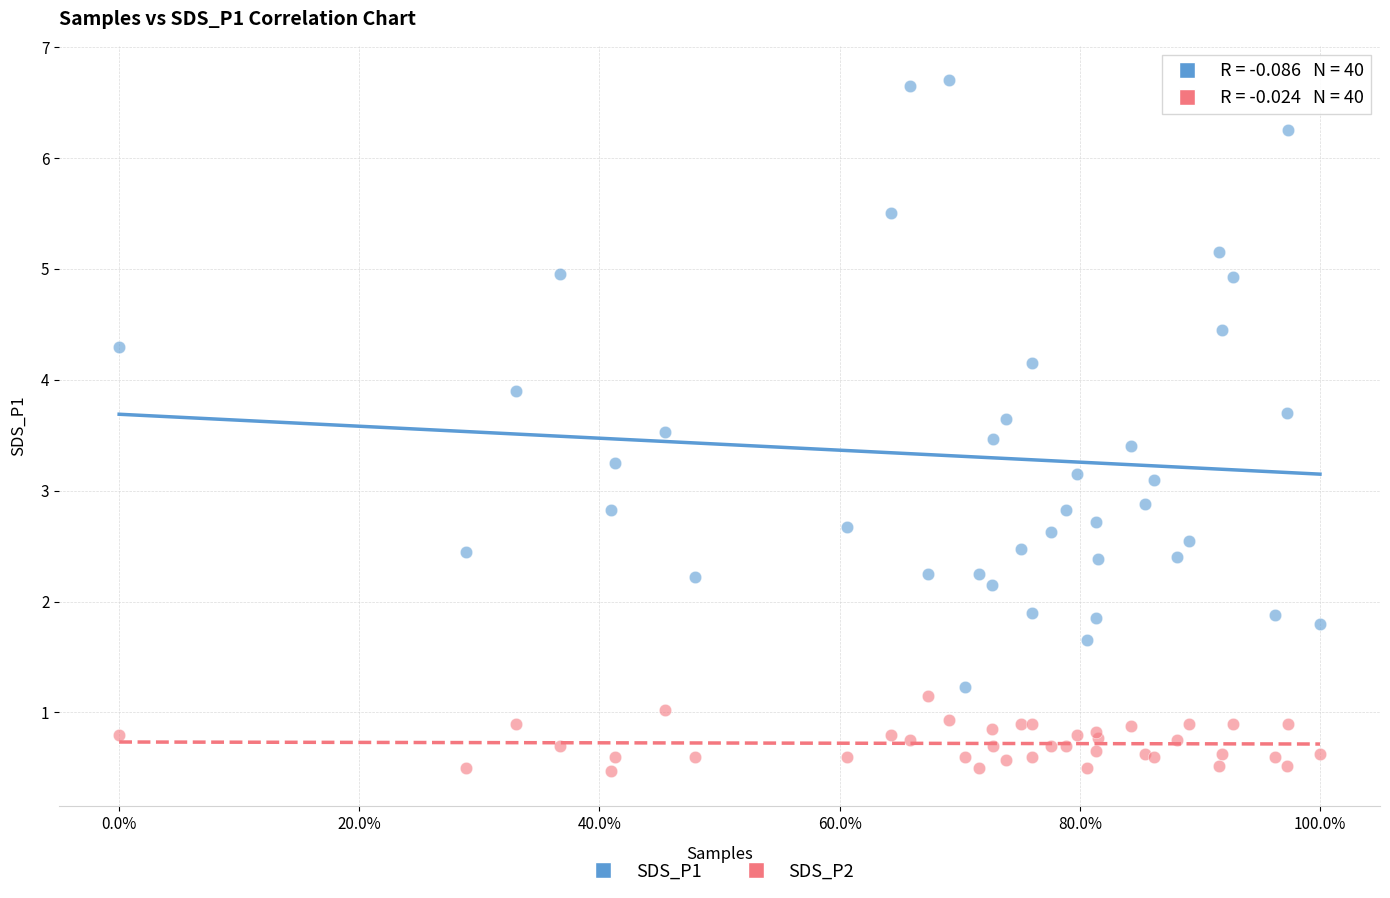

Which series contains the highest Y value?

SDS_P1